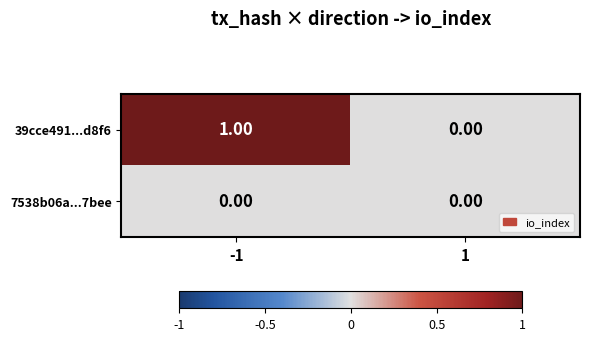

Is the value of 7538b06a...7bee at 1 greater than the value of 39cce491...d8f6 at -1?

No